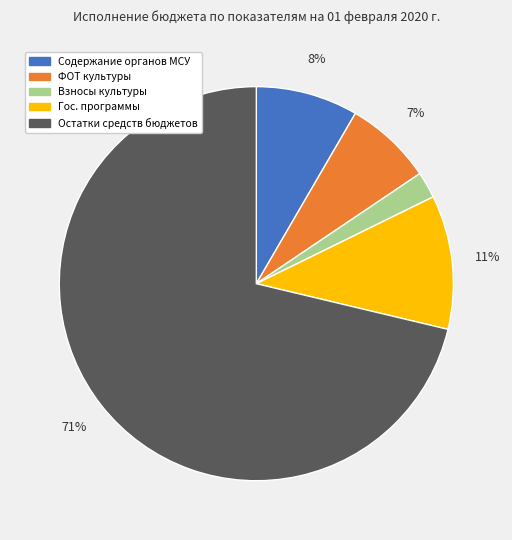

How many segments does this pie chart have?

5